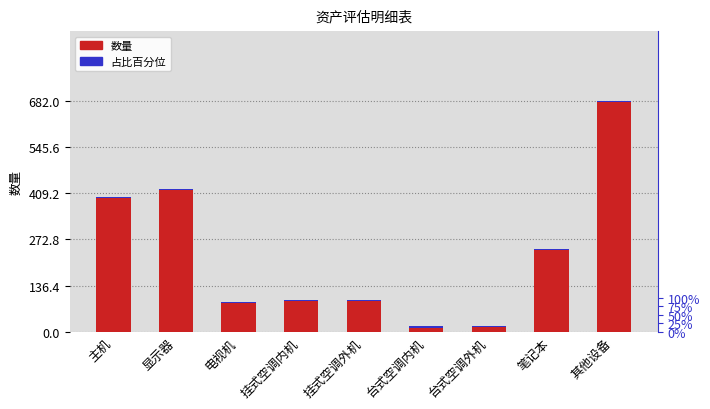

At which label is 数量 closest to 349?

主机